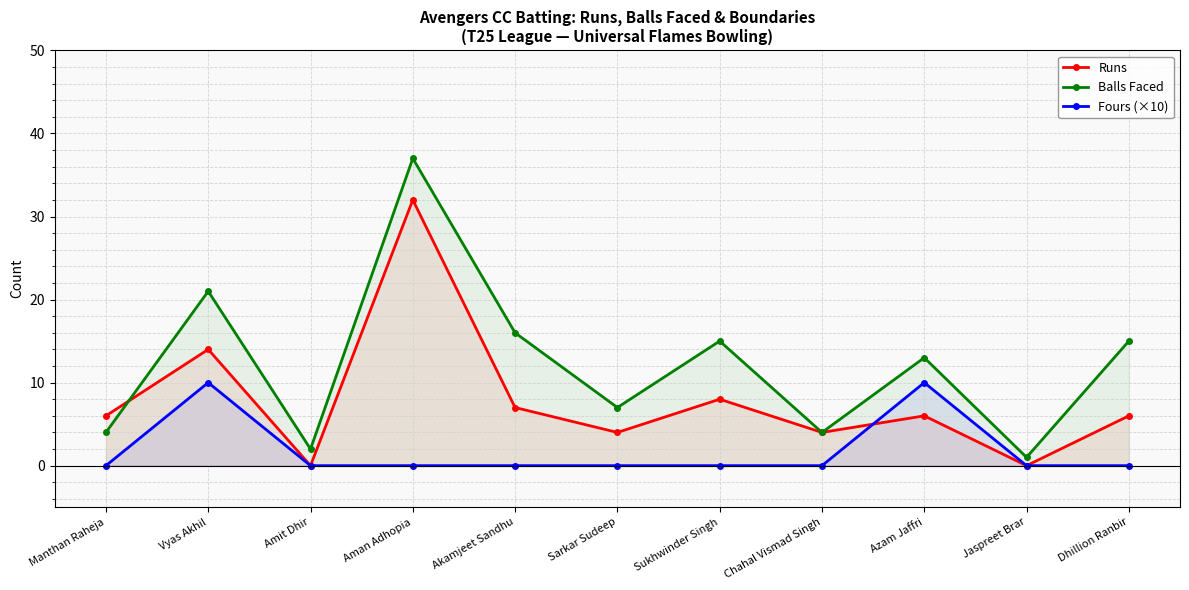

What is the average value of the Runs series?

8